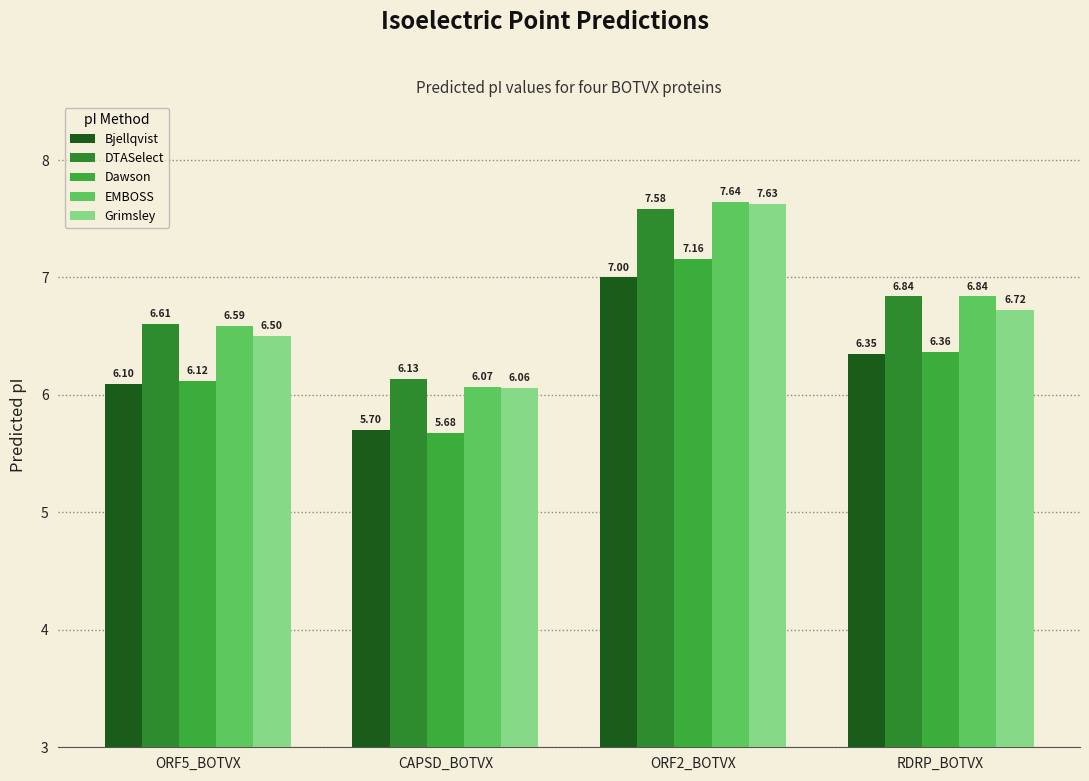

Are the bars grouped side by side (vs. stacked)?

Yes